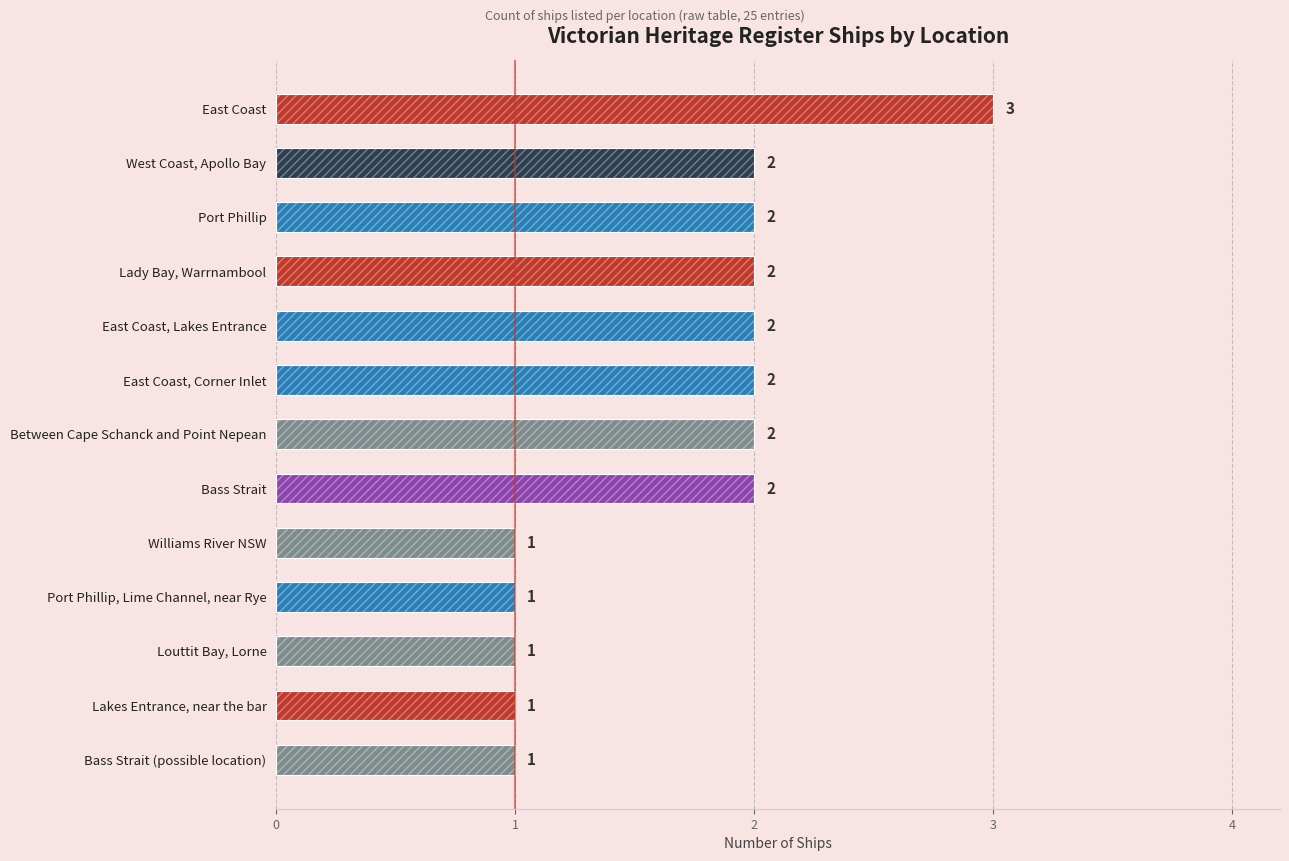

True or false: the data shows 3 at Bass Strait.

False